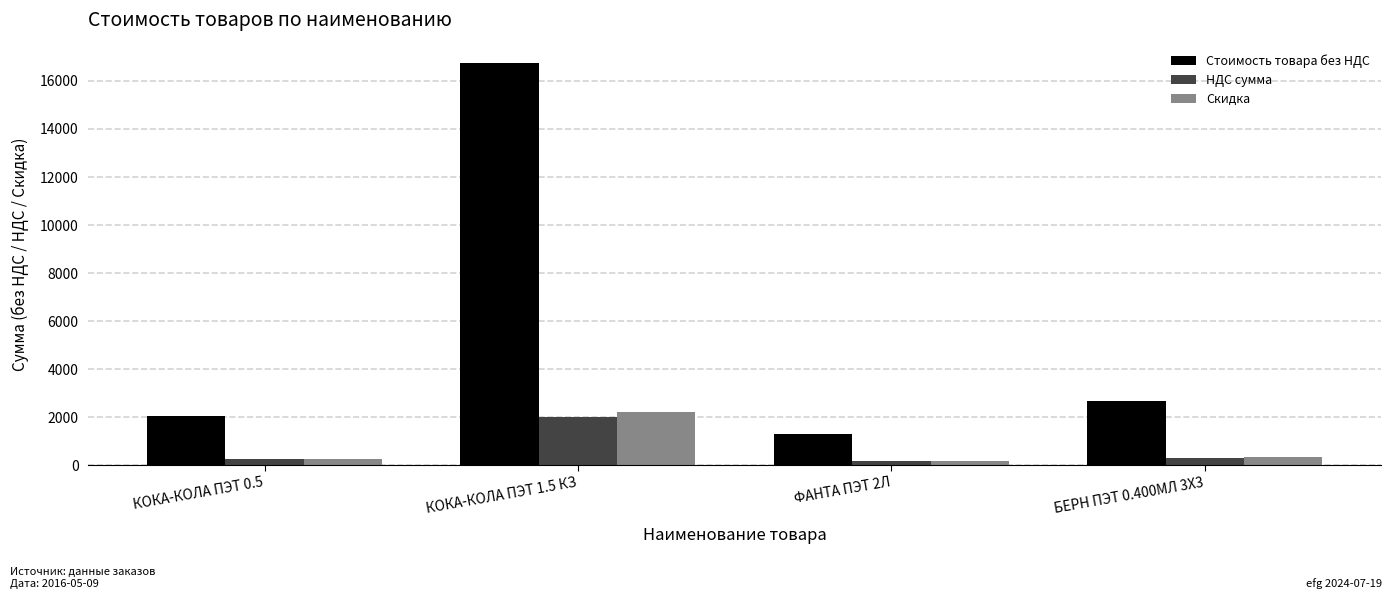

What is the difference between the second highest and second lowest values in the НДС сумма series?

73.3